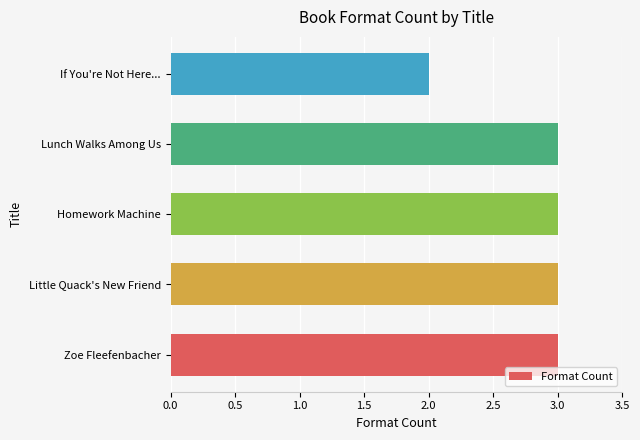

What is the average value?

3